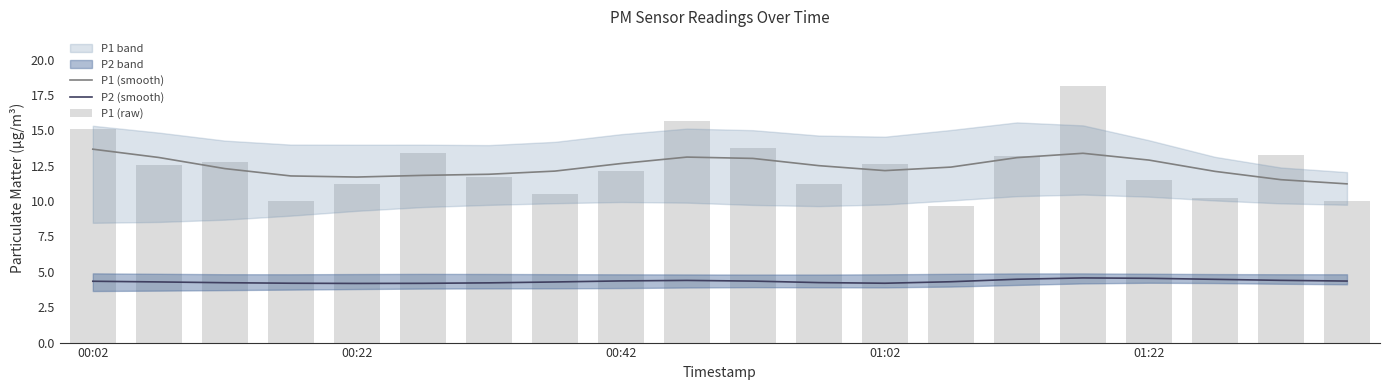

List the series in order of their peak value, highest first.

P1 (raw), P1 (smooth), P2 (smooth)